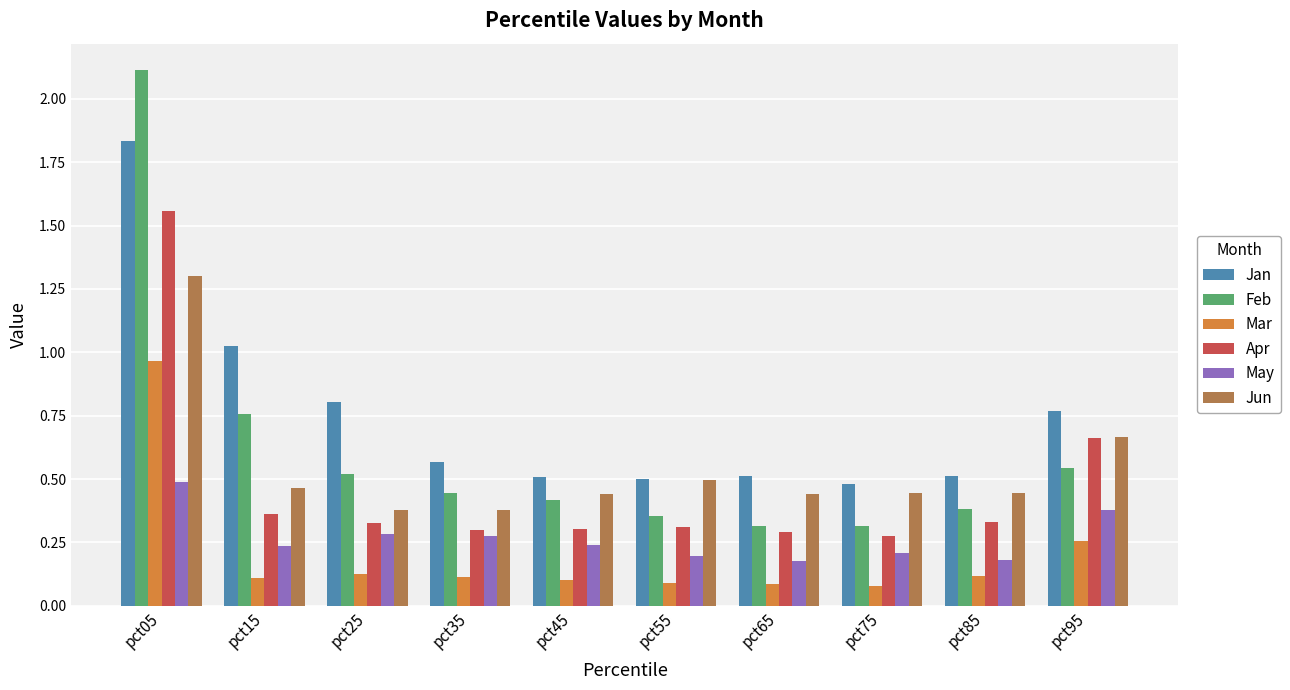

Which series has the largest range (max minus min)?

Feb